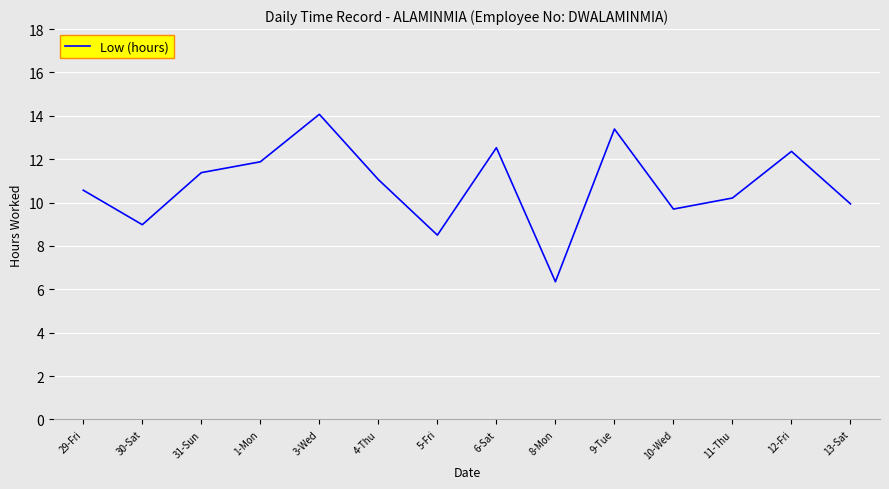

What is the difference between the maximum and minimum values?

7.7